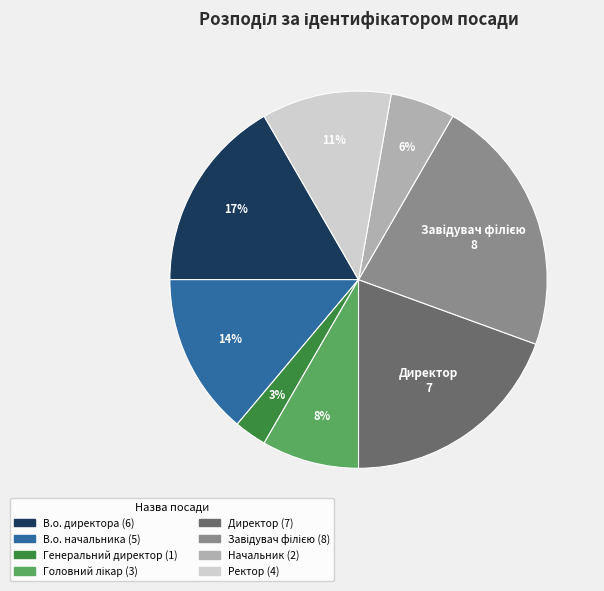

Which category has the smallest portion of the pie?

Генеральний директор